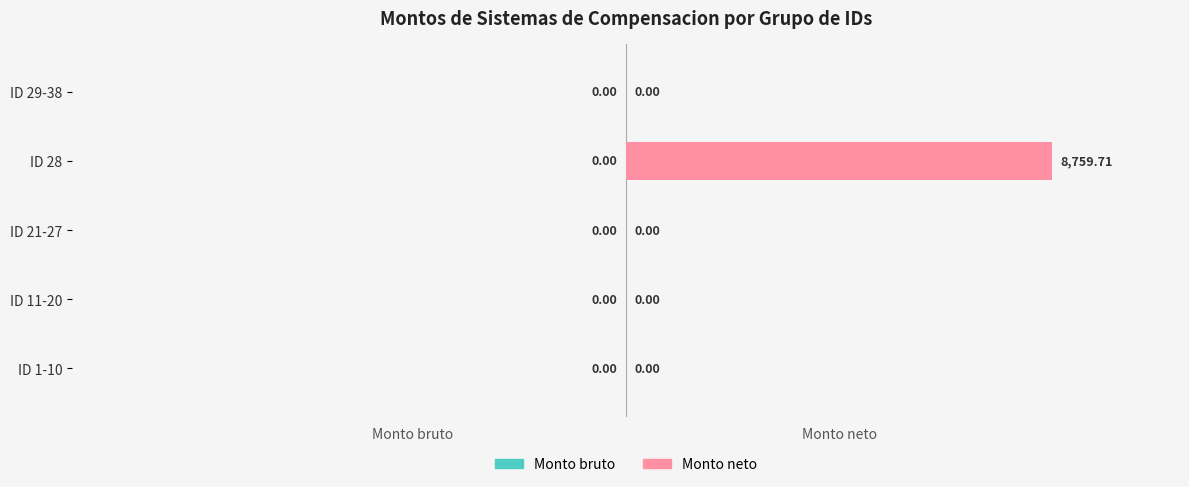

Between ID 28 and ID 21-27, which is larger?

ID 28